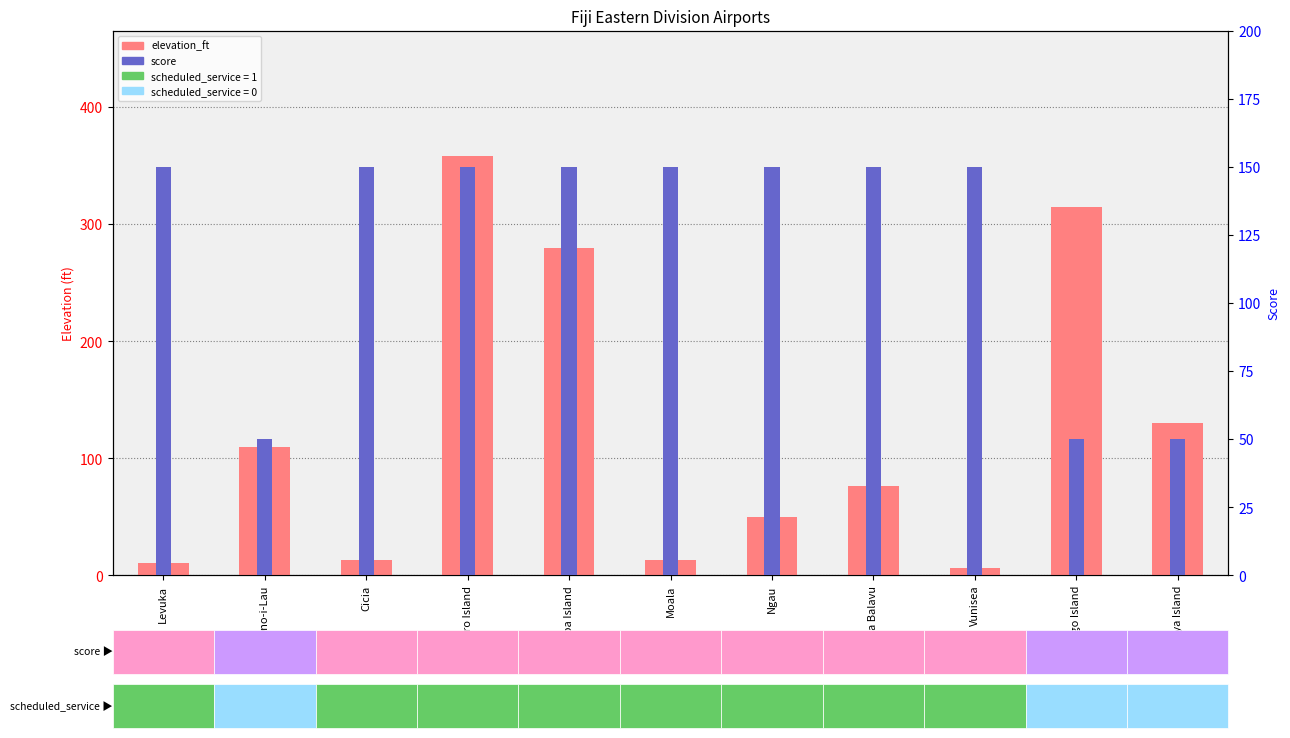

Rank the series at Vunisea from lowest to highest value.

elevation_ft, score